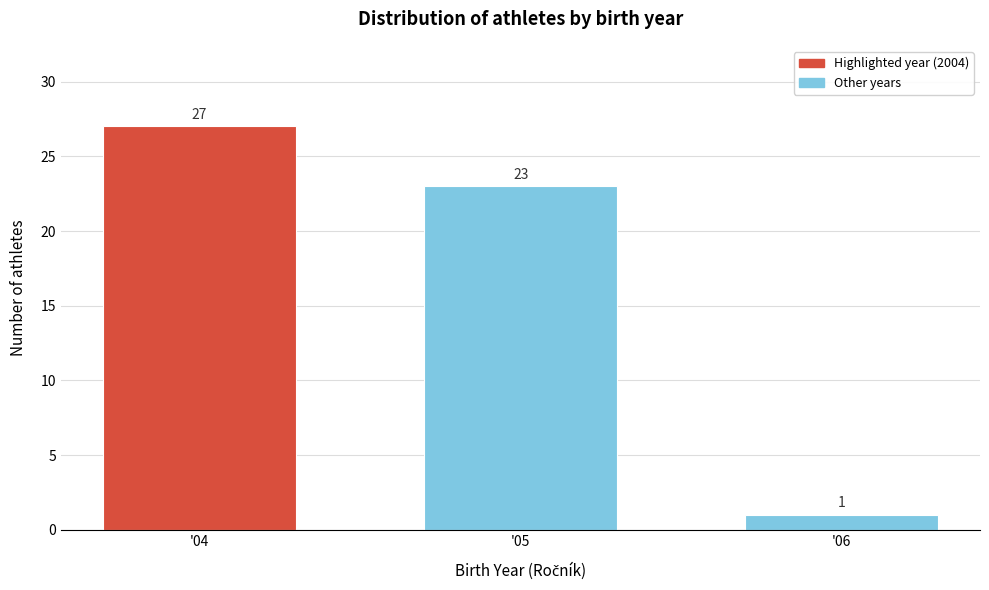

Reading right to left, list all the values displayed in this chart.

1	23	27